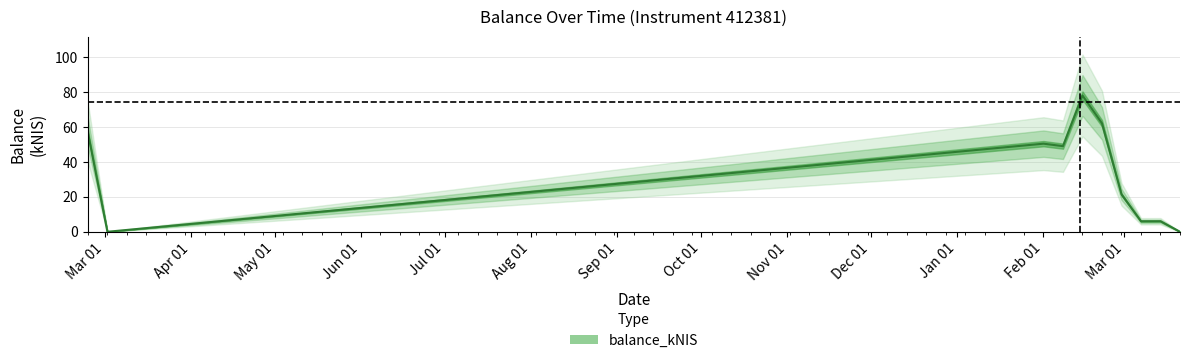

Which label corresponds to the largest value in the chart?

2024-02-15